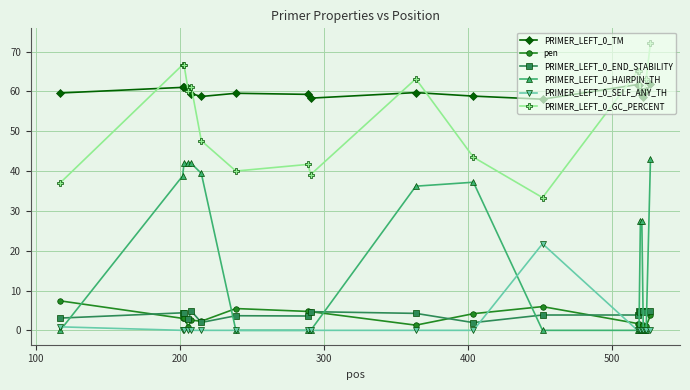

True or false: PRIMER_LEFT_0_SELF_ANY_TH has more than 0 interior local peaks.

True